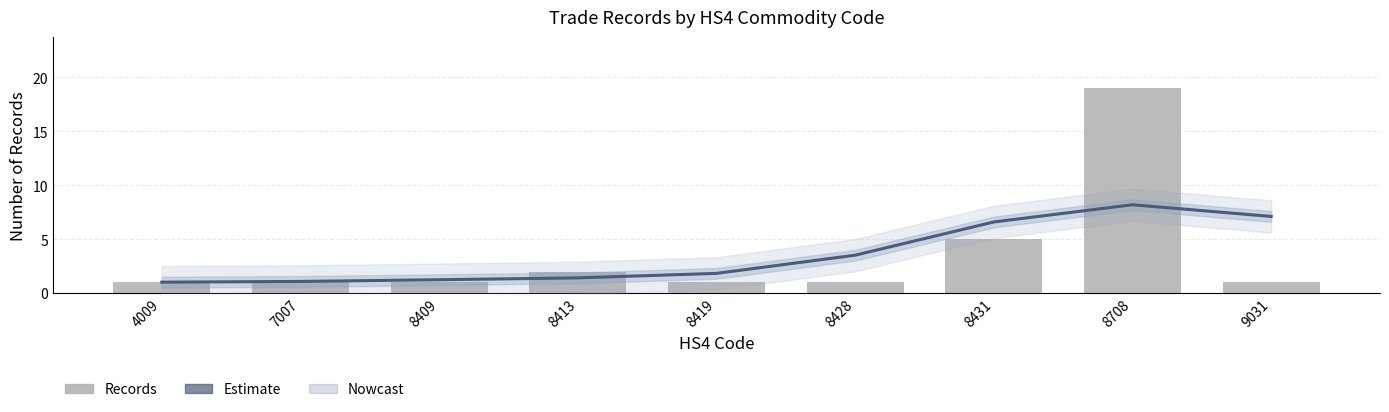

Which label corresponds to the smallest value in the chart?

4009